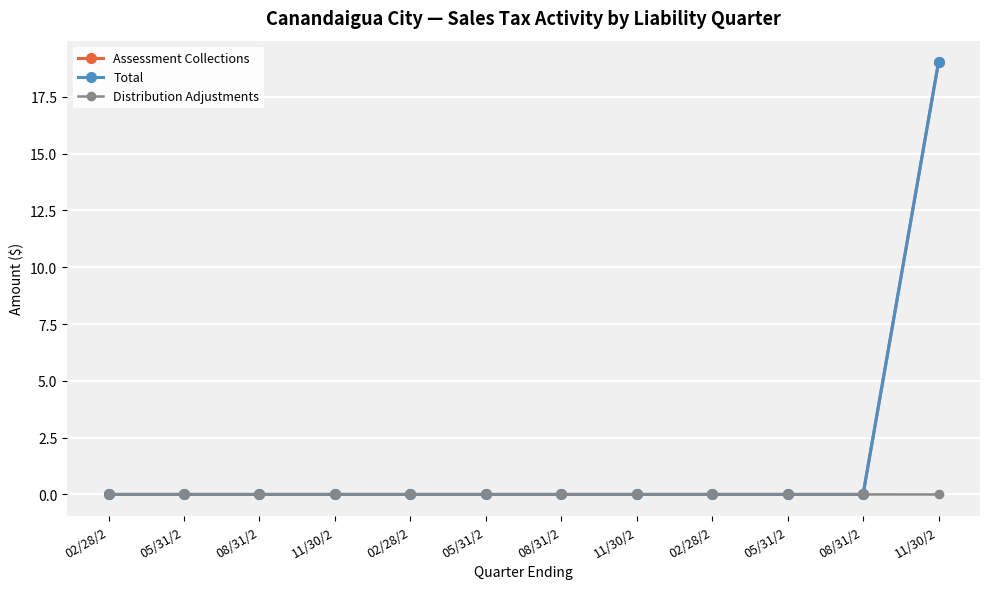

True or false: Total and Distribution Adjustments intersect in this chart.

False